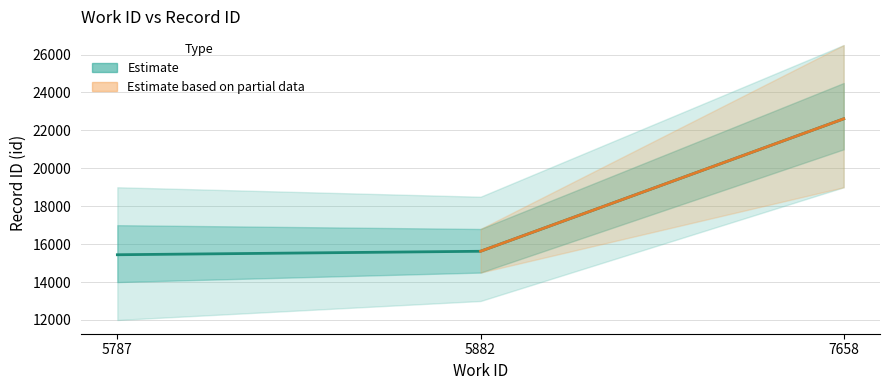

List the labels in order of value, largest first.

7658, 5882, 5787